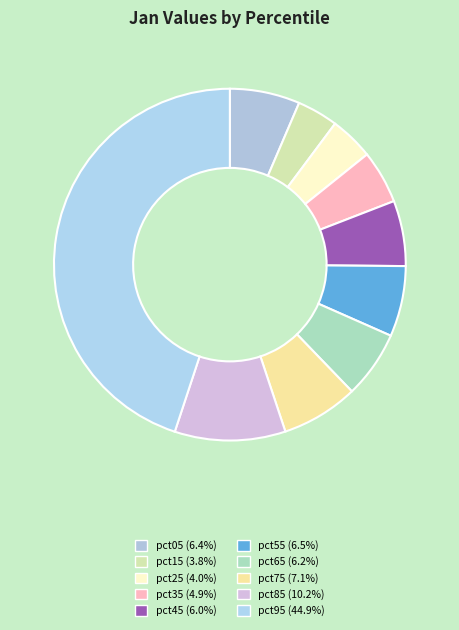

What percentage is the pct95 slice, to the nearest percent?

45%